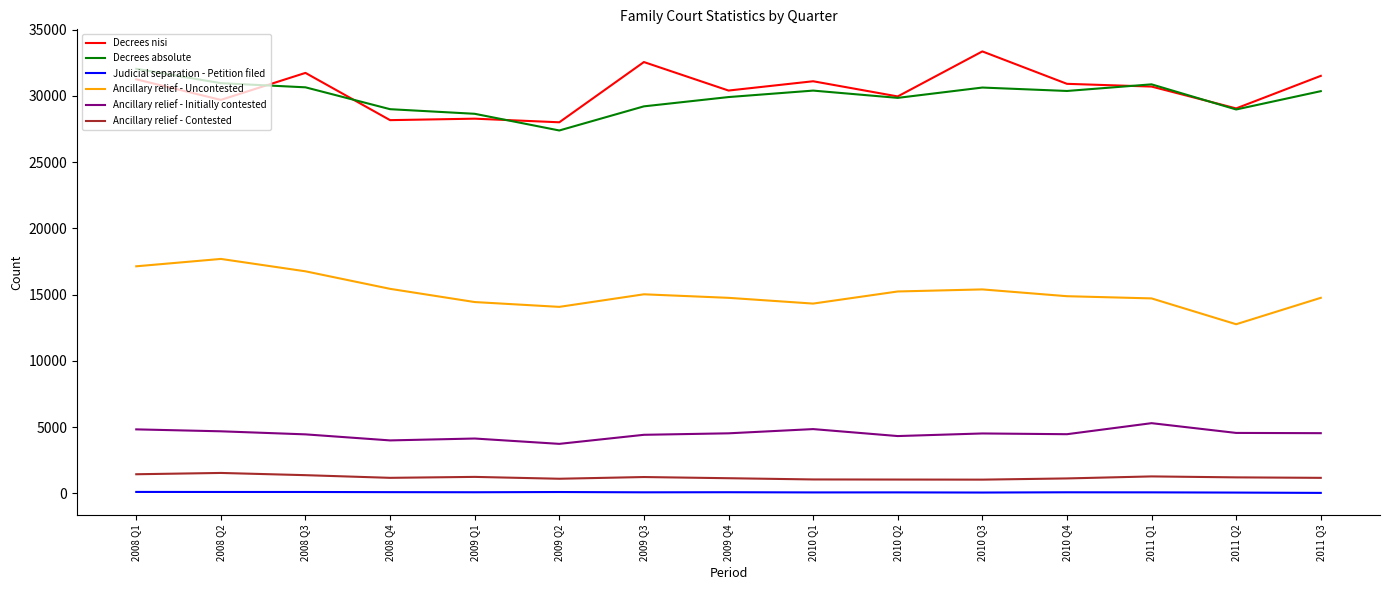

What is the highest value of the Decrees absolute series?

32047